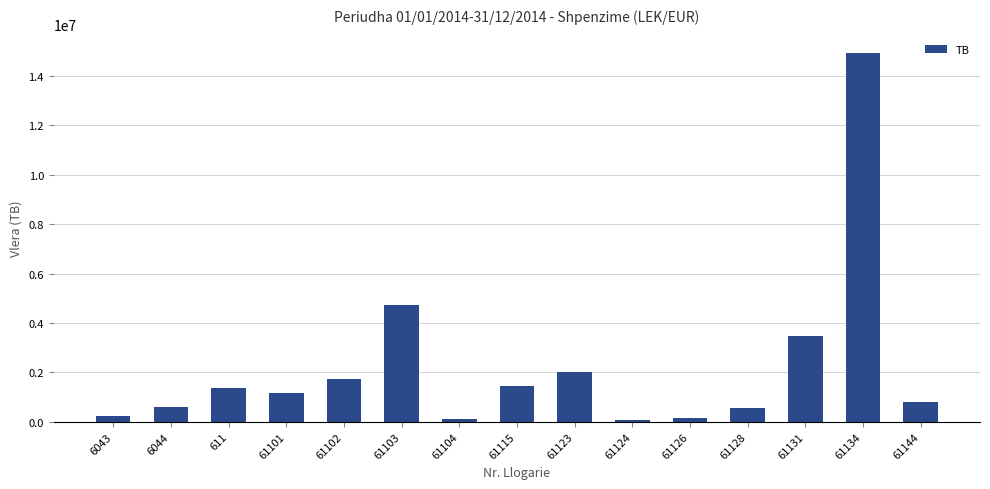

What is the label of the 12th bar from the right?

61101